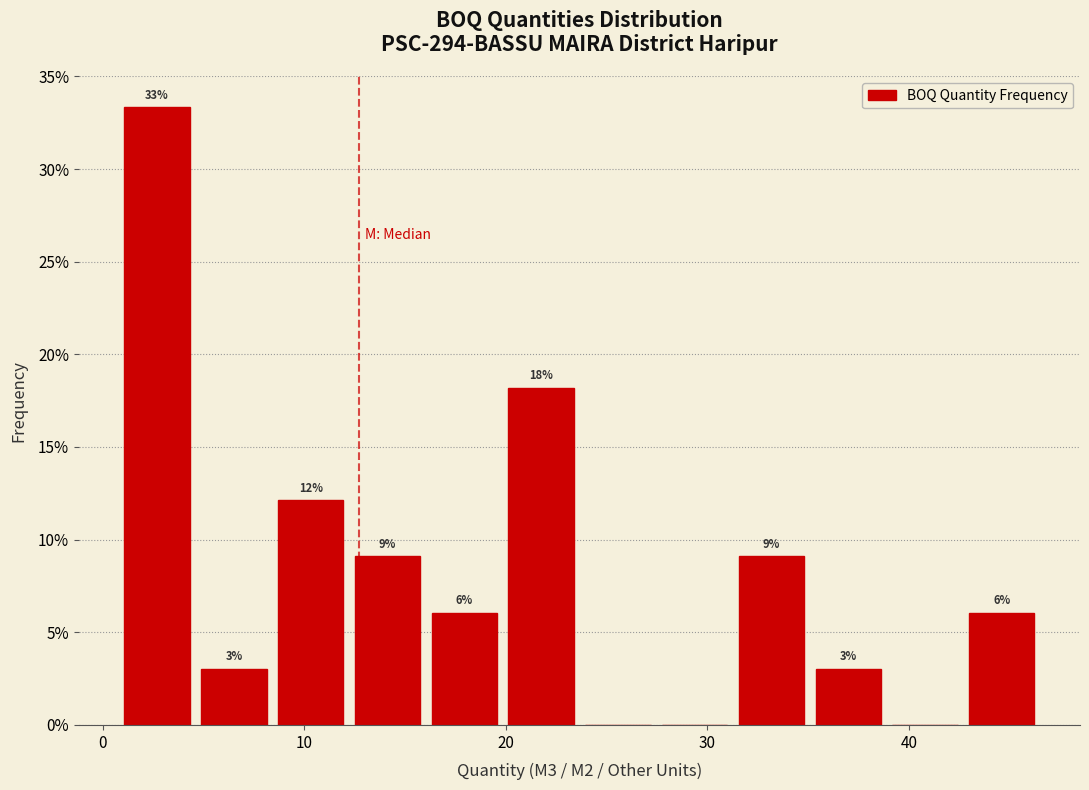

Around what value on the x-axis is the tallest bar? Give the approximate position of its centre, as read against the axis.

3